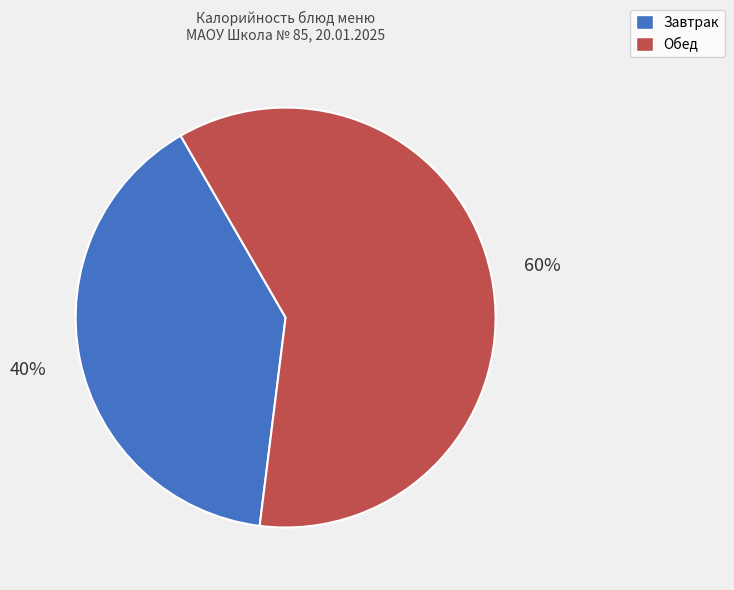

To the nearest percent, what is the average slice percentage?

50%